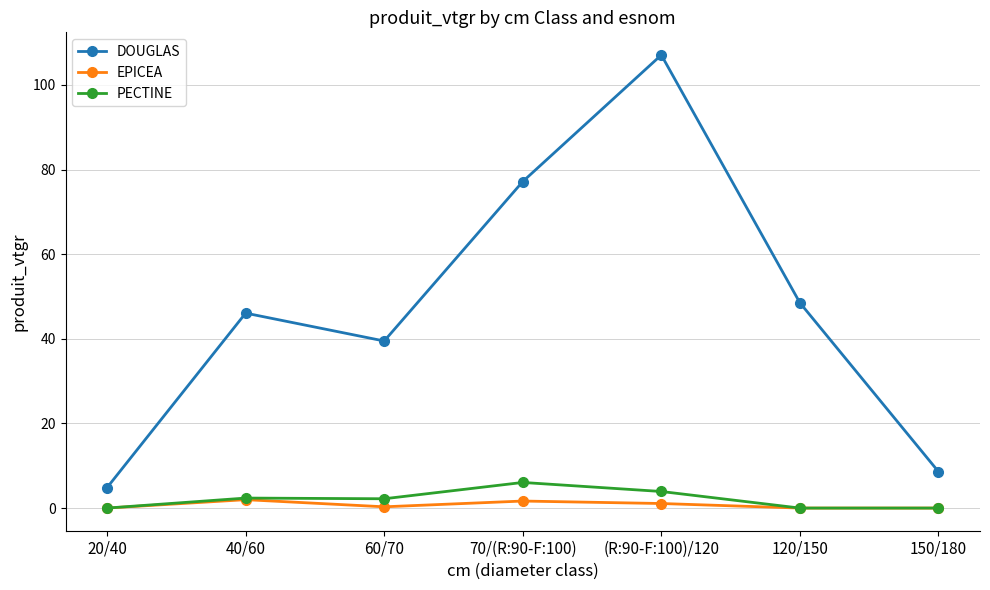

True or false: DOUGLAS has a value of 8.6 at 150/180.

True